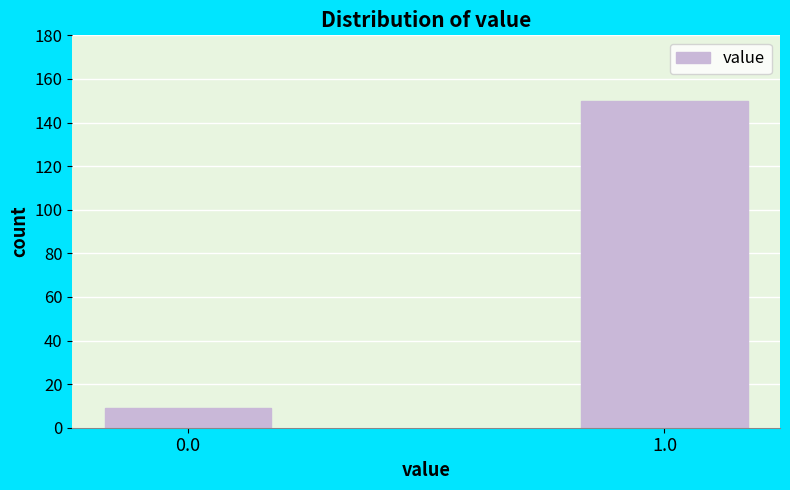

Reading right to left, extract all data points from this chart.

1.0=150	0.0=9